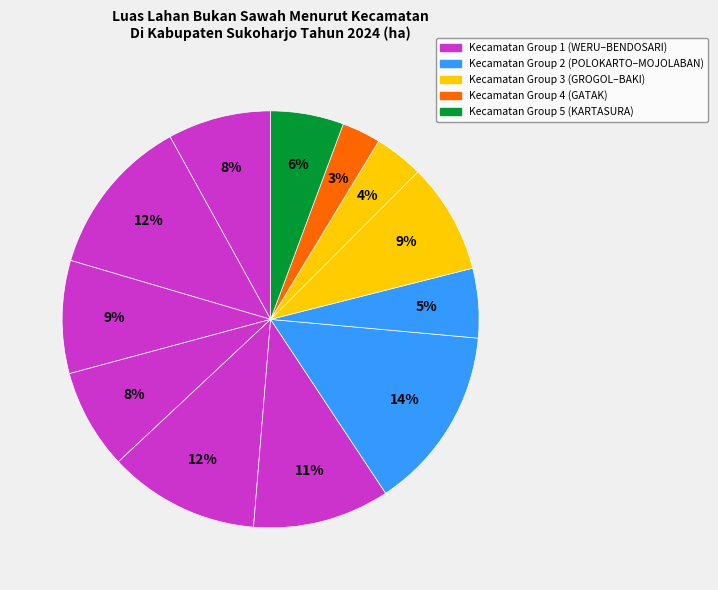

Count the number of slices in the pie.

12